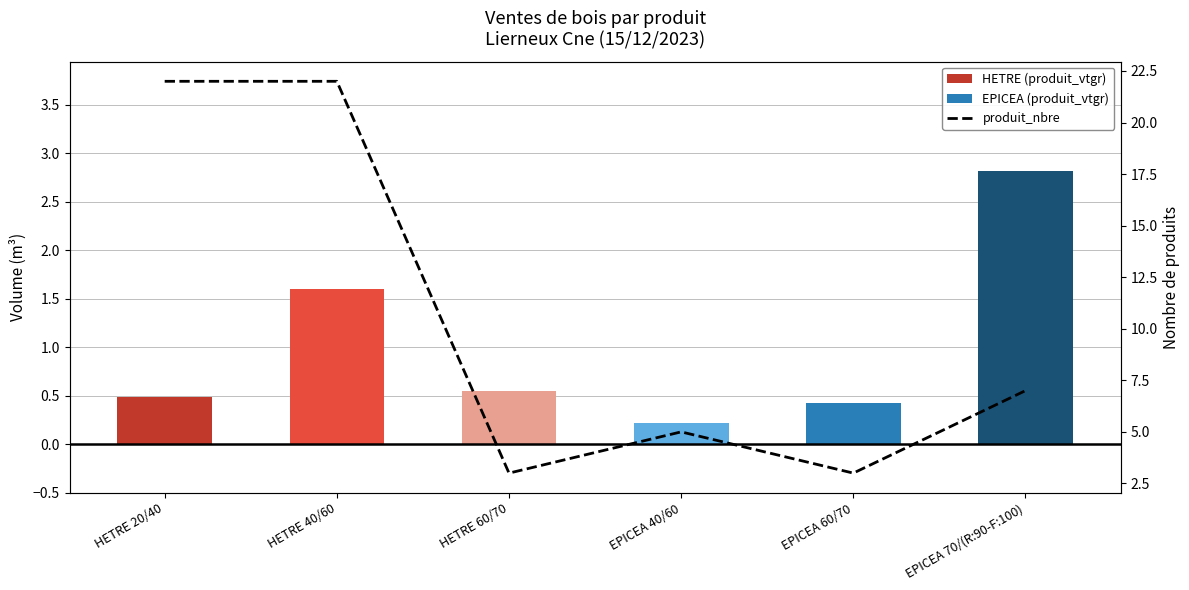

Between HETRE 60/70 and HETRE 40/60, which is larger?

HETRE 40/60